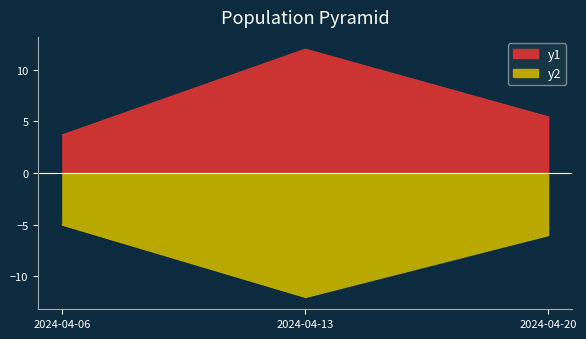

What is the minimum value for Body?

3.7